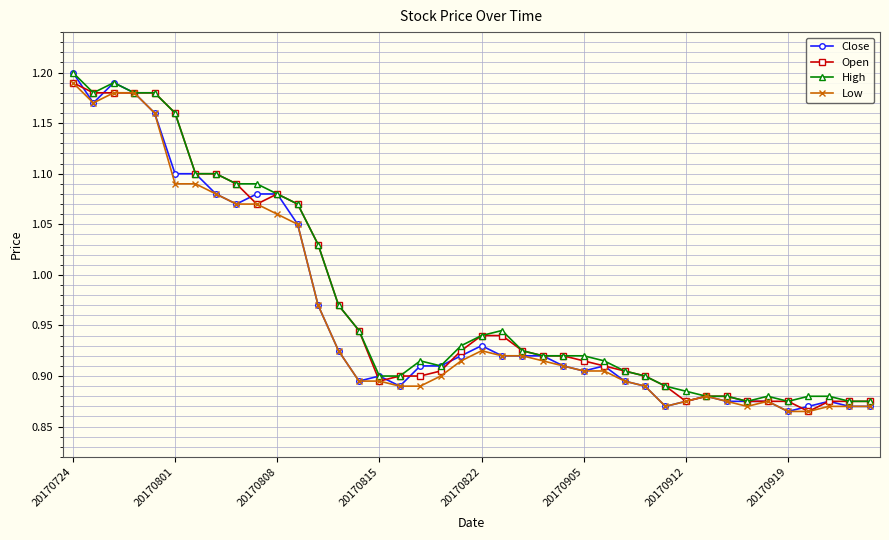

At how many categories does at least one series exceed 0?

40